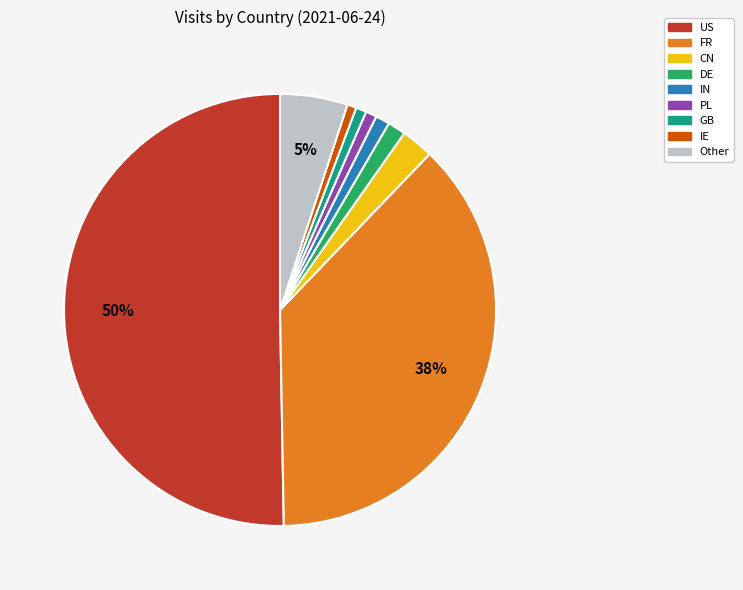

Between CN and GB, which is larger?

CN